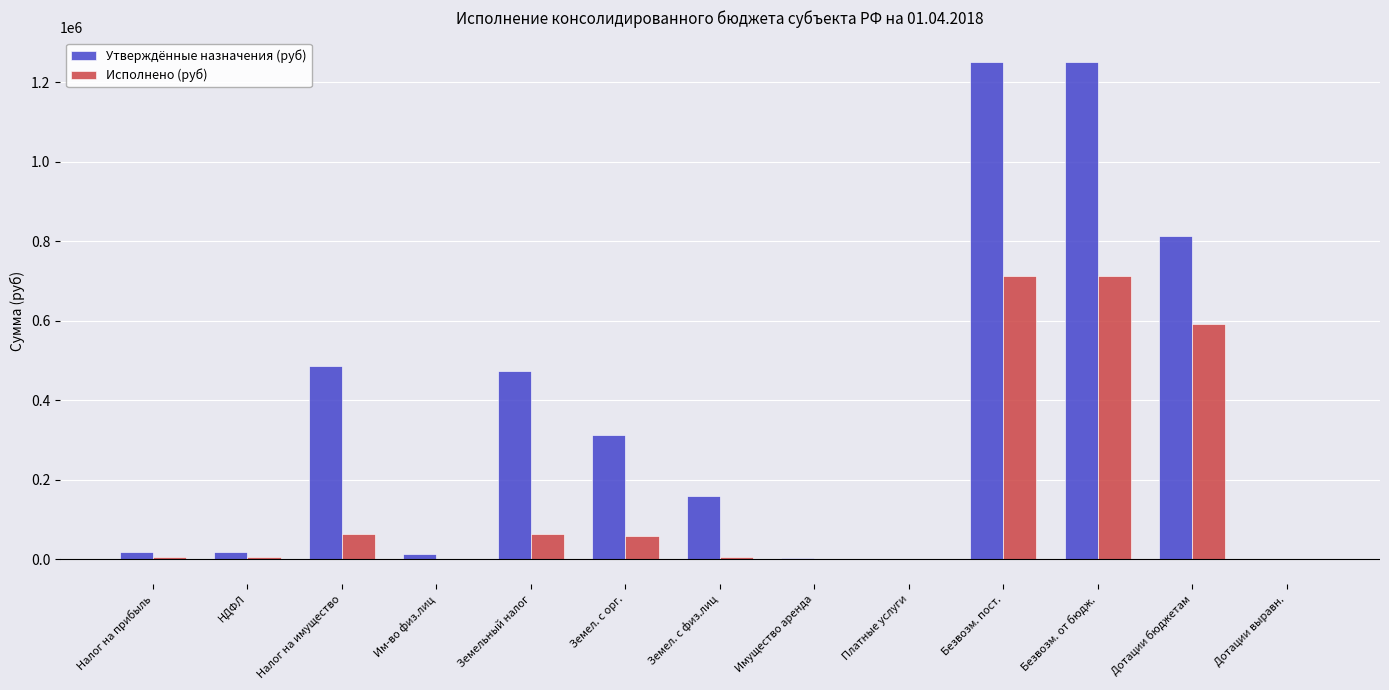

Does the chart contain stacked bars?

No